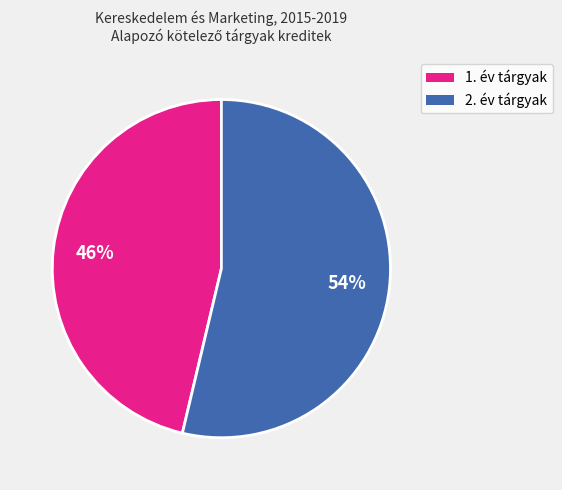

Does any single category account for the majority?

Yes